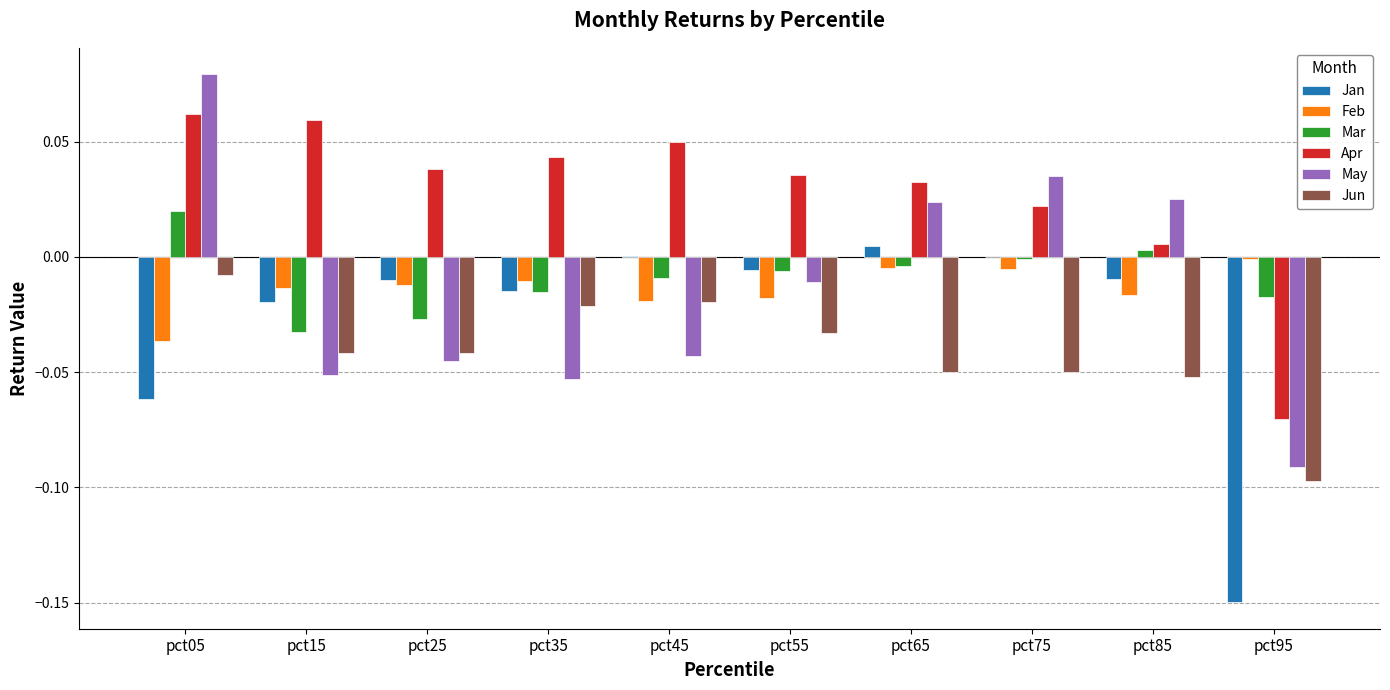

At which label does Jun reach its peak?

pct05